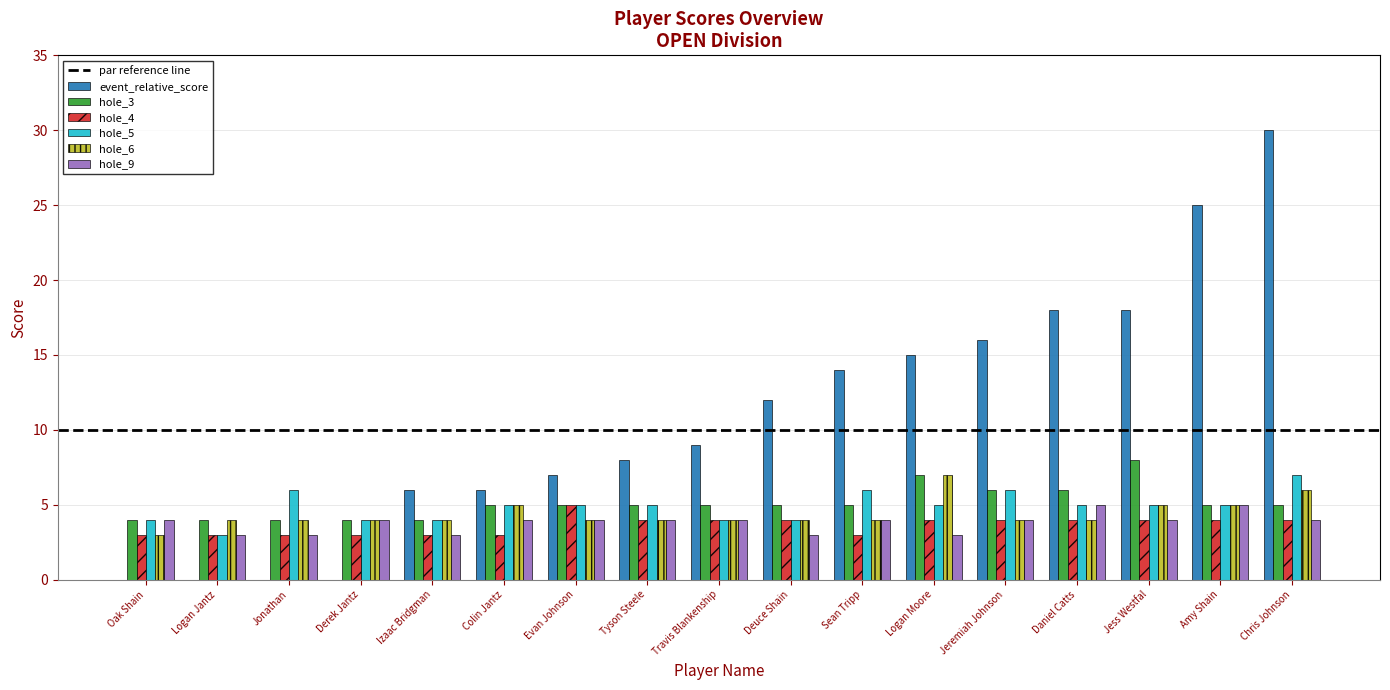

True or false: hole_4 has a value of 7 at Tyson Steele.

False